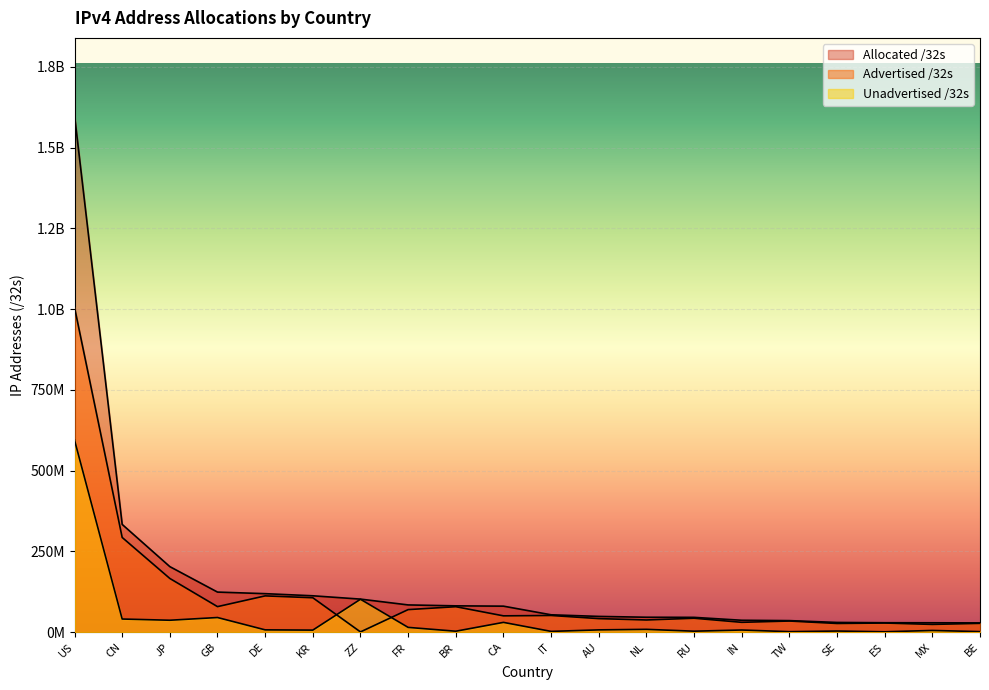

What is the minimum value for Unadvertised /32s?

914240